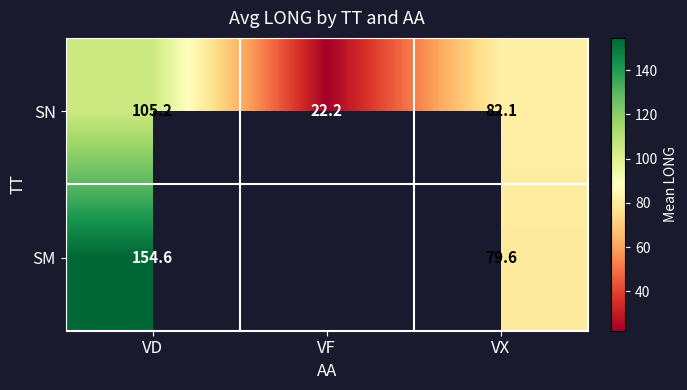

At which label is SN closest to 63?

VX